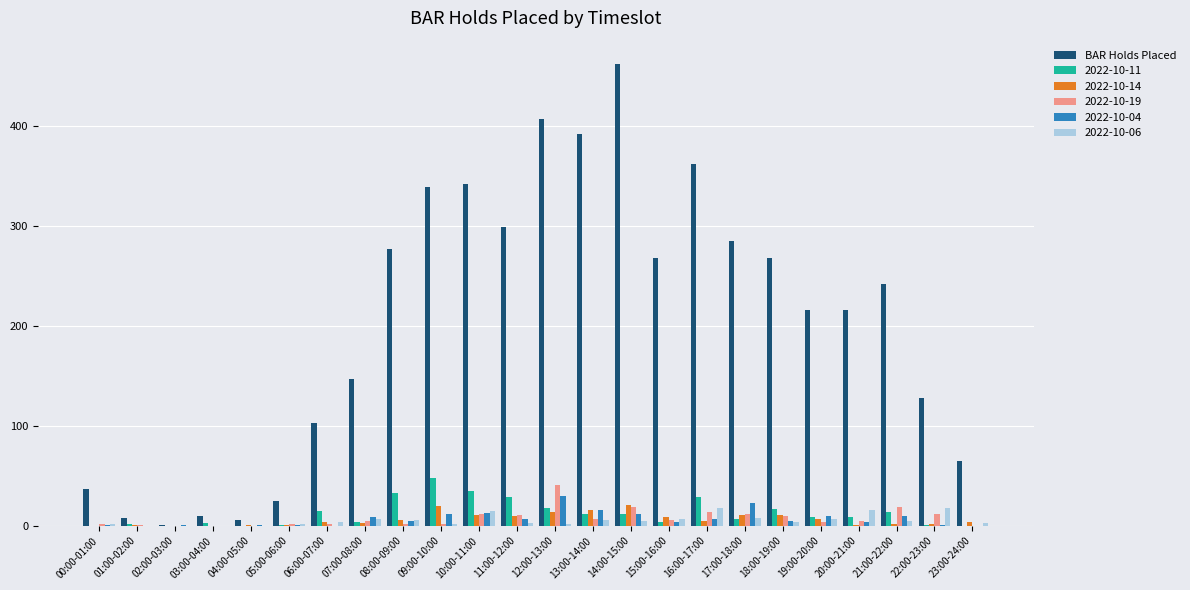

Which label corresponds to the largest value in the chart?

14:00-15:00